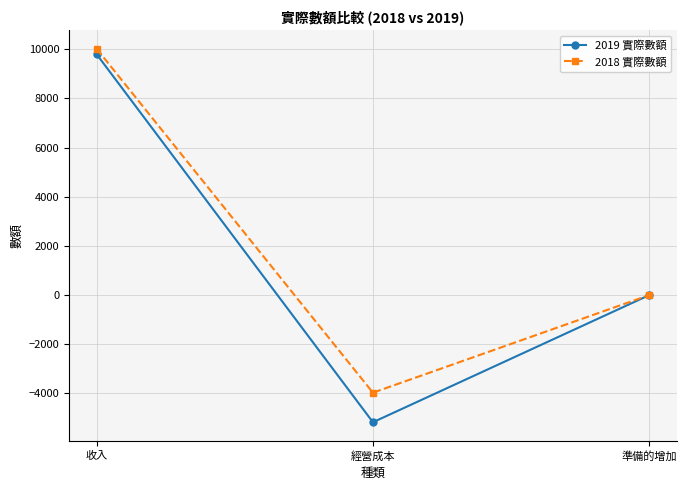

What is the label of the 1st point from the left?

收入